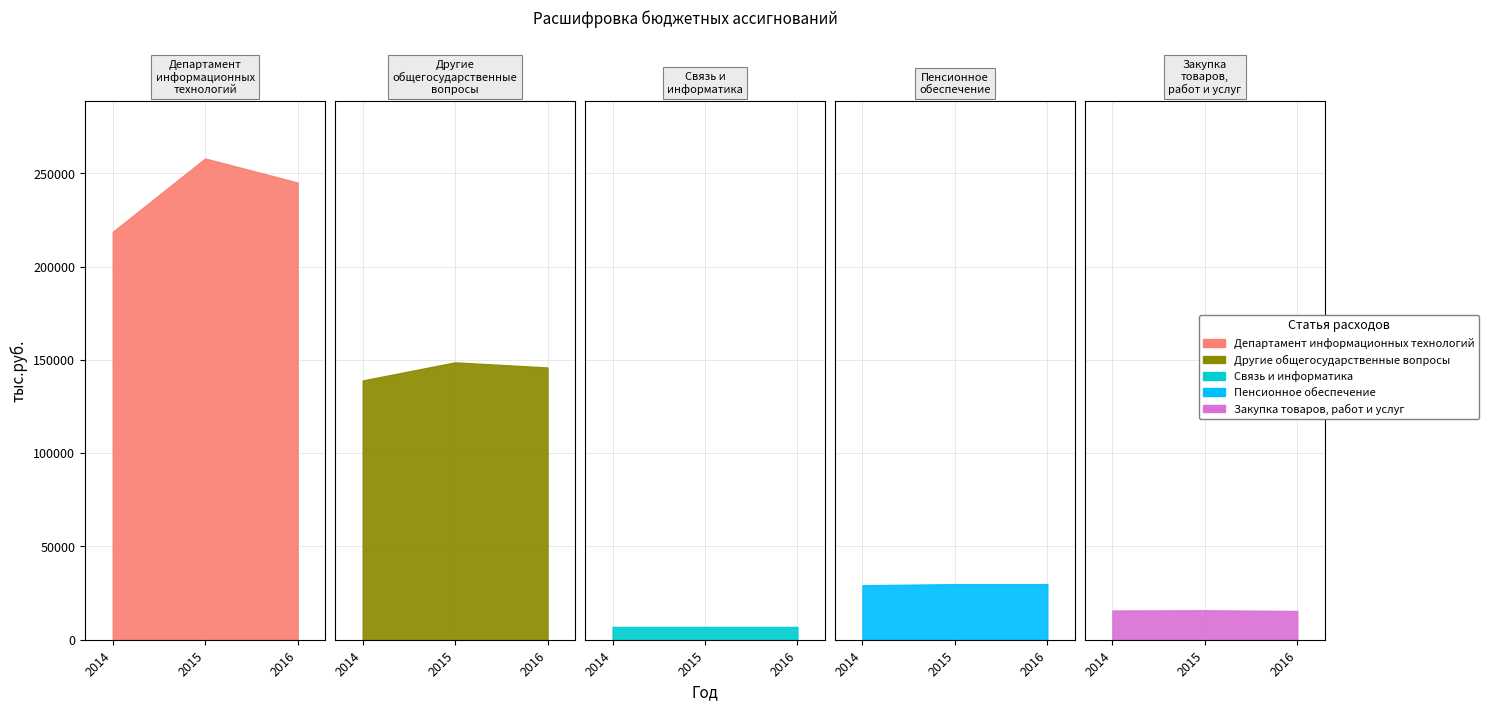

What is the minimum value for Связь и информатика?

6858